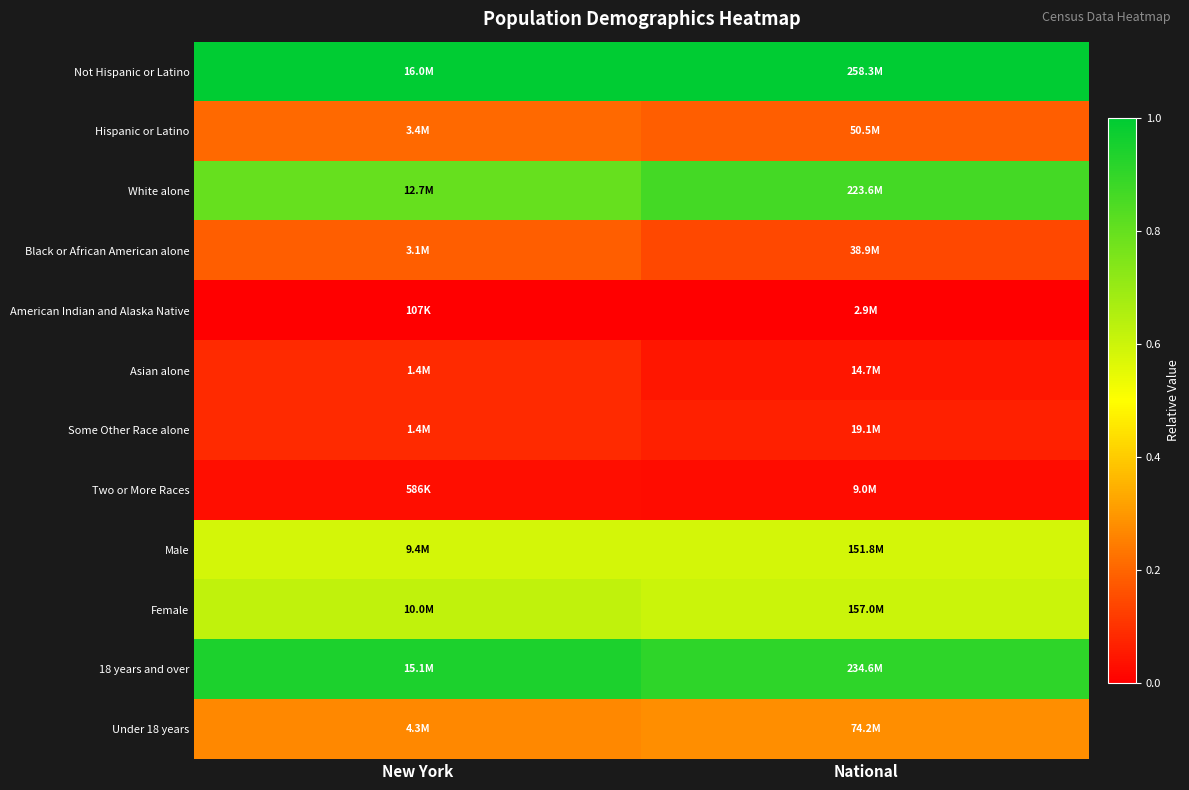

Reading left to right, list all the values displayed in this chart.

Not Hispanic or Latino: New York=1.0	National=1.0
Hispanic or Latino: New York=0.2	National=0.2
White alone: New York=0.8	National=0.9
Black or African American alone: New York=0.2	National=0.1
American Indian and Alaska Native: New York=0.0	National=0.0
Asian alone: New York=0.1	National=0.0
Some Other Race alone: New York=0.1	National=0.1
Two or More Races: New York=0.0	National=0.0
Male: New York=0.6	National=0.6
Female: New York=0.6	National=0.6
18 years and over: New York=0.9	National=0.9
Under 18 years: New York=0.3	National=0.3